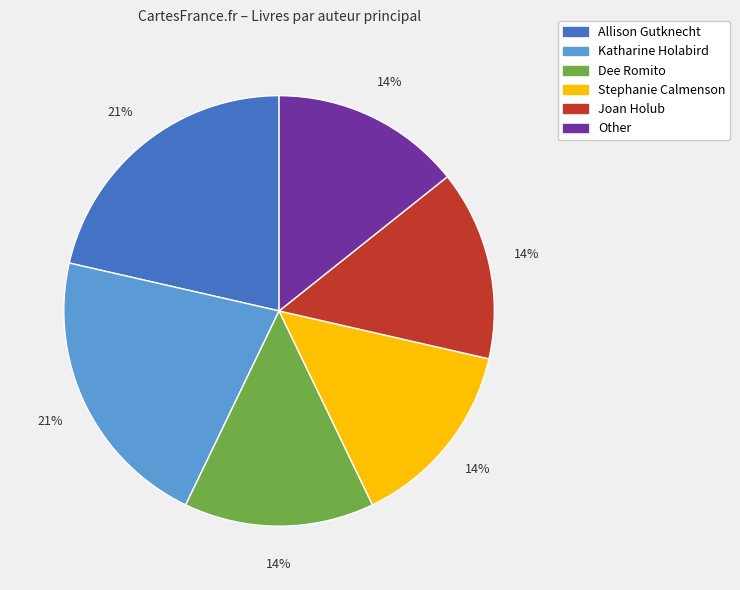

What is the ratio of the value at Allison Gutknecht to the value at Stephanie Calmenson?

1.5